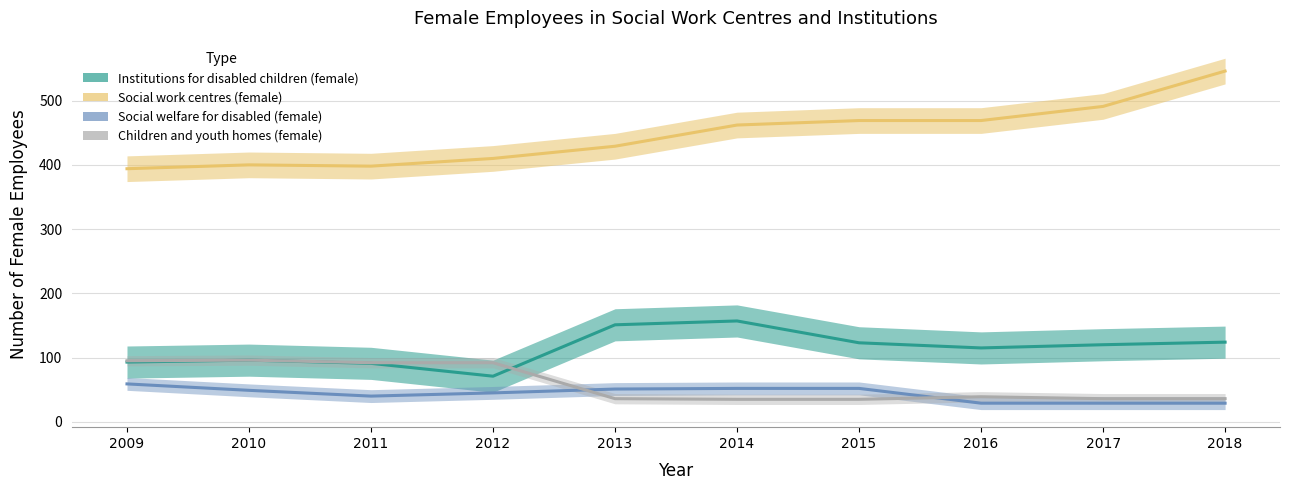

True or false: Social welfare for disabled (female) and Institutions for disabled children (female) cross at least once.

False